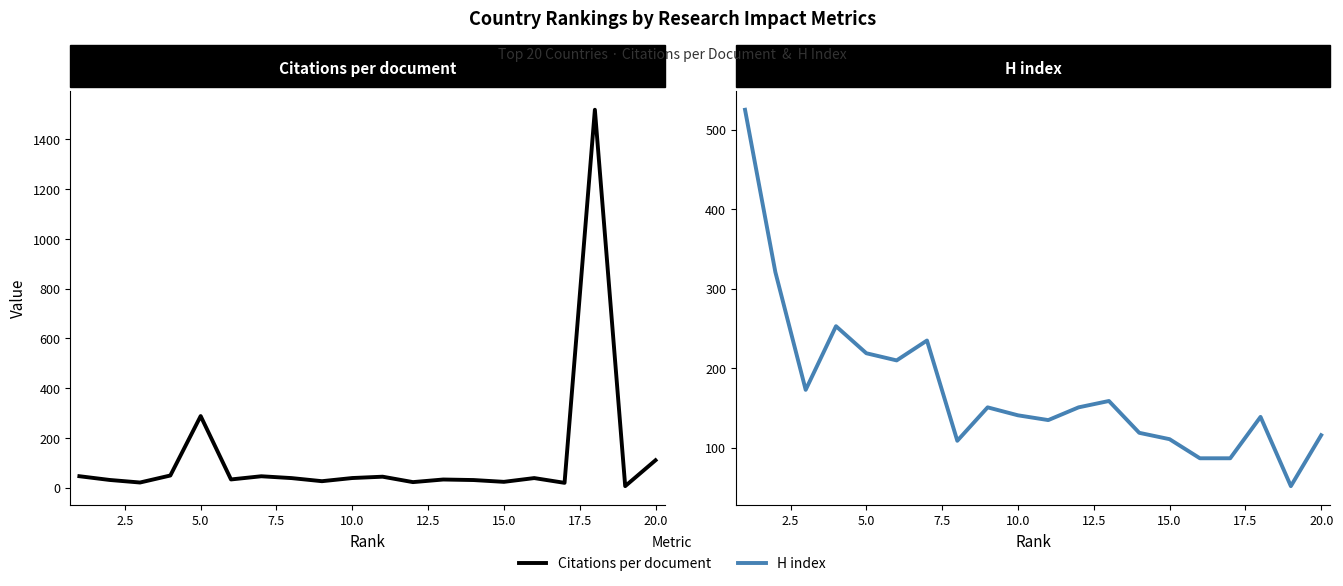

What is the smallest value displayed?

6.3